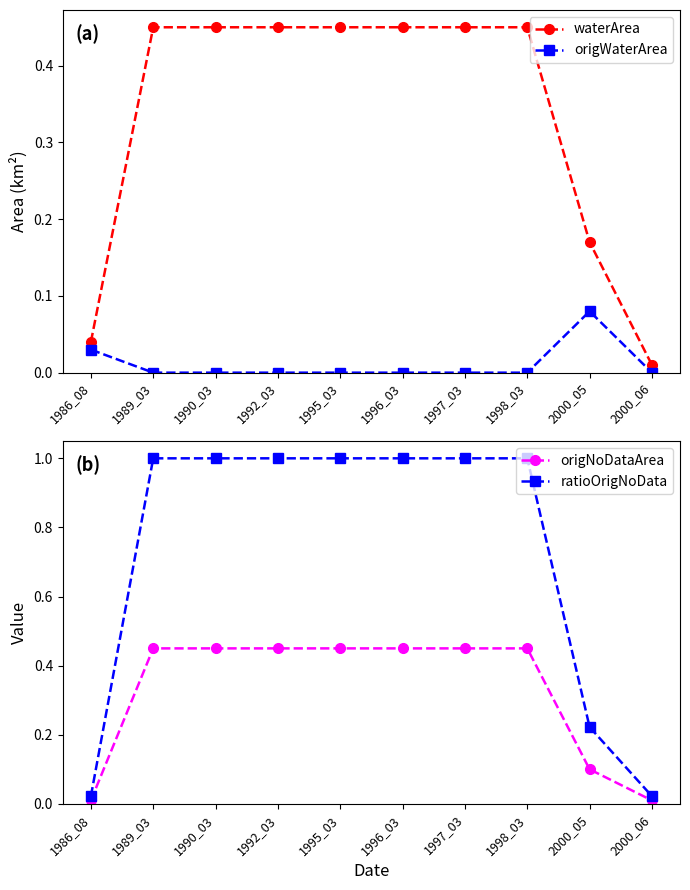

Reading right to left, what are all the values shown in this chart?

waterArea: 0.0	0.2	0.5	0.5	0.5	0.5	0.5	0.5	0.5	0.0
origWaterArea: 0.0	0.1	0.0	0.0	0.0	0.0	0.0	0.0	0.0	0.0
origNoDataArea: 0.0	0.1	0.5	0.5	0.5	0.5	0.5	0.5	0.5	0.0
ratioOrigNoData: 0.0	0.2	1.0	1.0	1.0	1.0	1.0	1.0	1.0	0.0